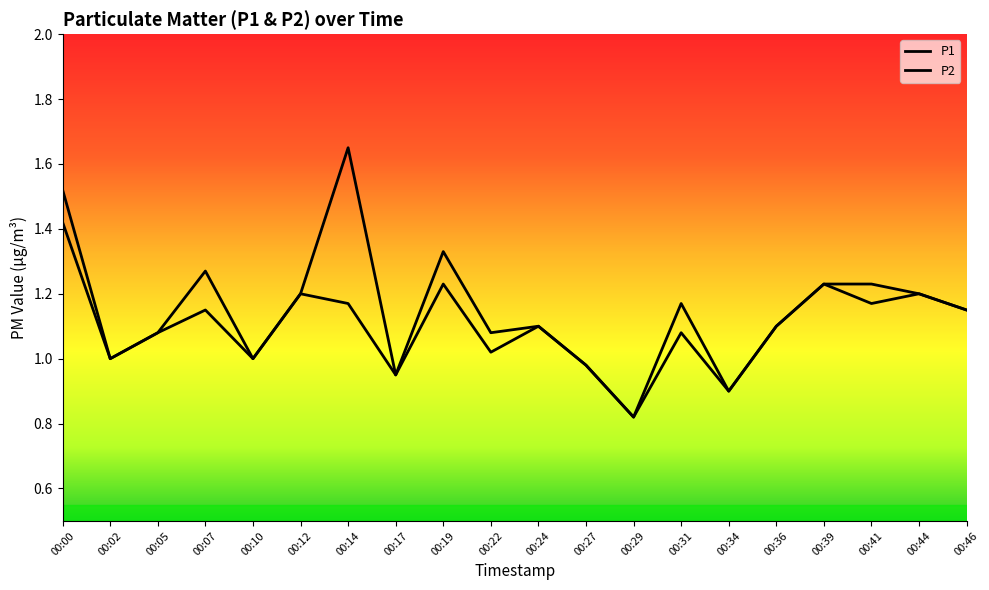

Which series has the largest range (max minus min)?

P1